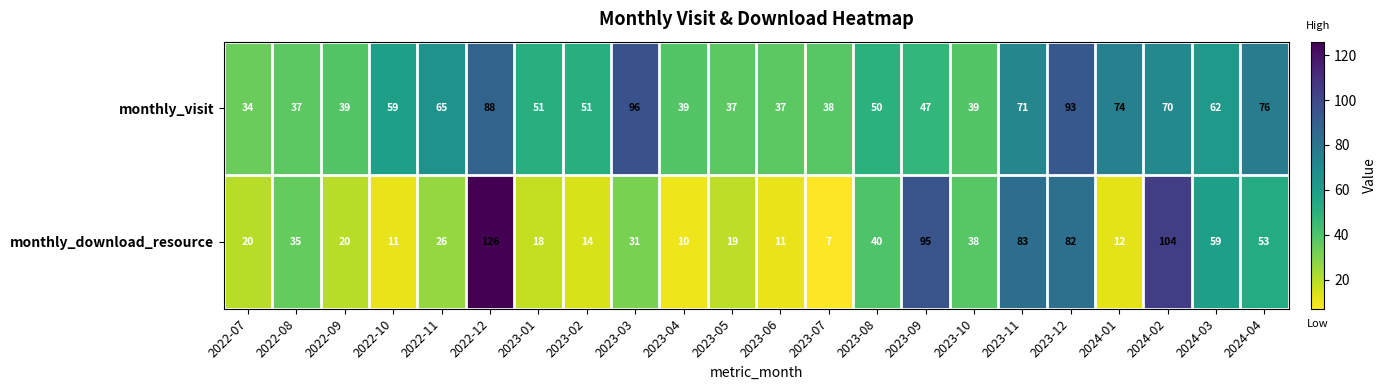

List the series in order of their overall mean, lowest first.

monthly_download_resource, monthly_visit